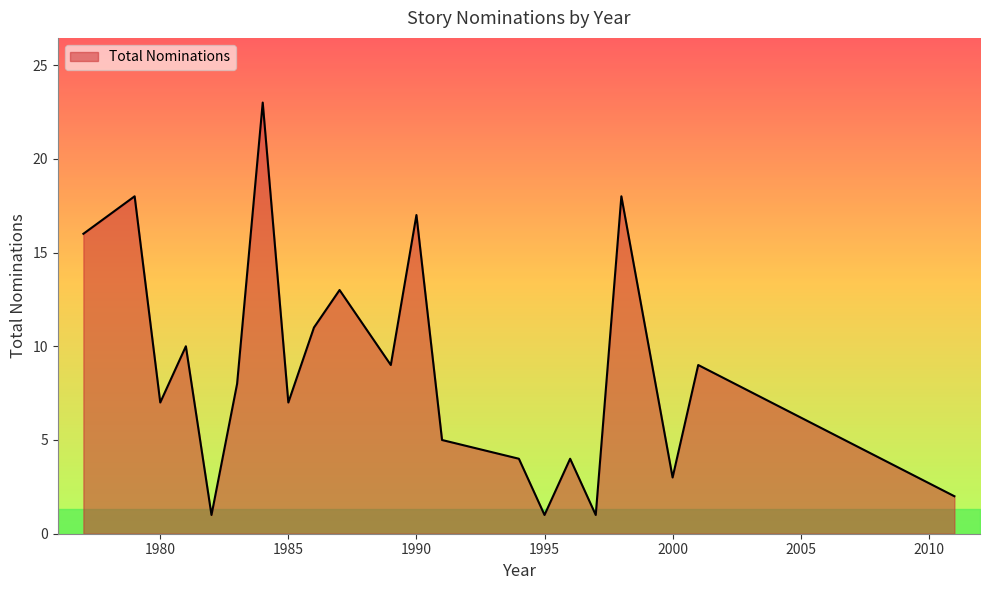

What is the difference between the maximum and minimum values?

22